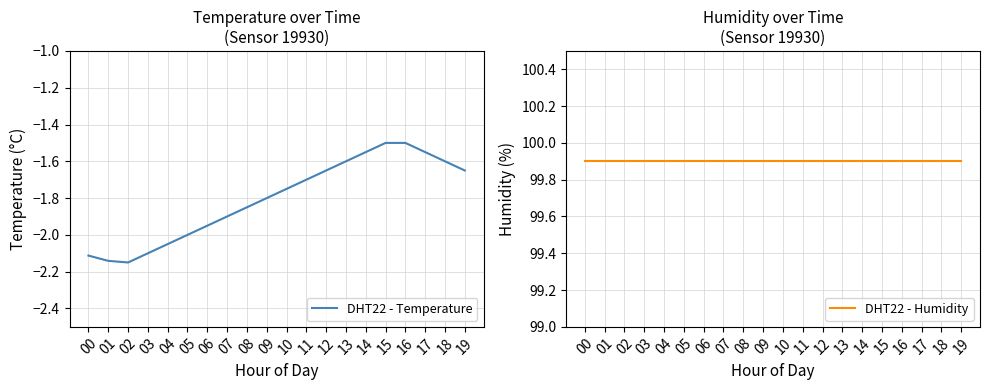

Count the number of categories in the chart.

20